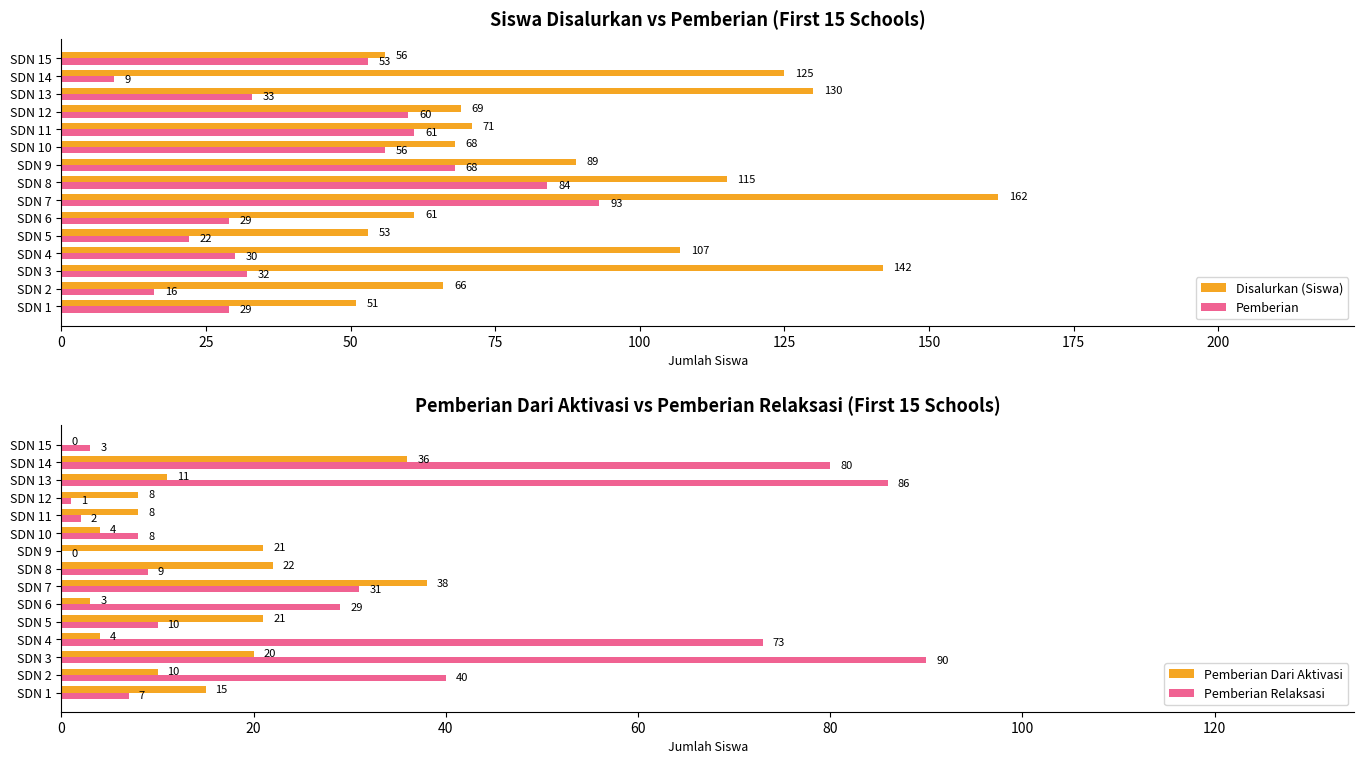

What is the approximate value of Pemberian at SDN 8, to the nearest 10?

80